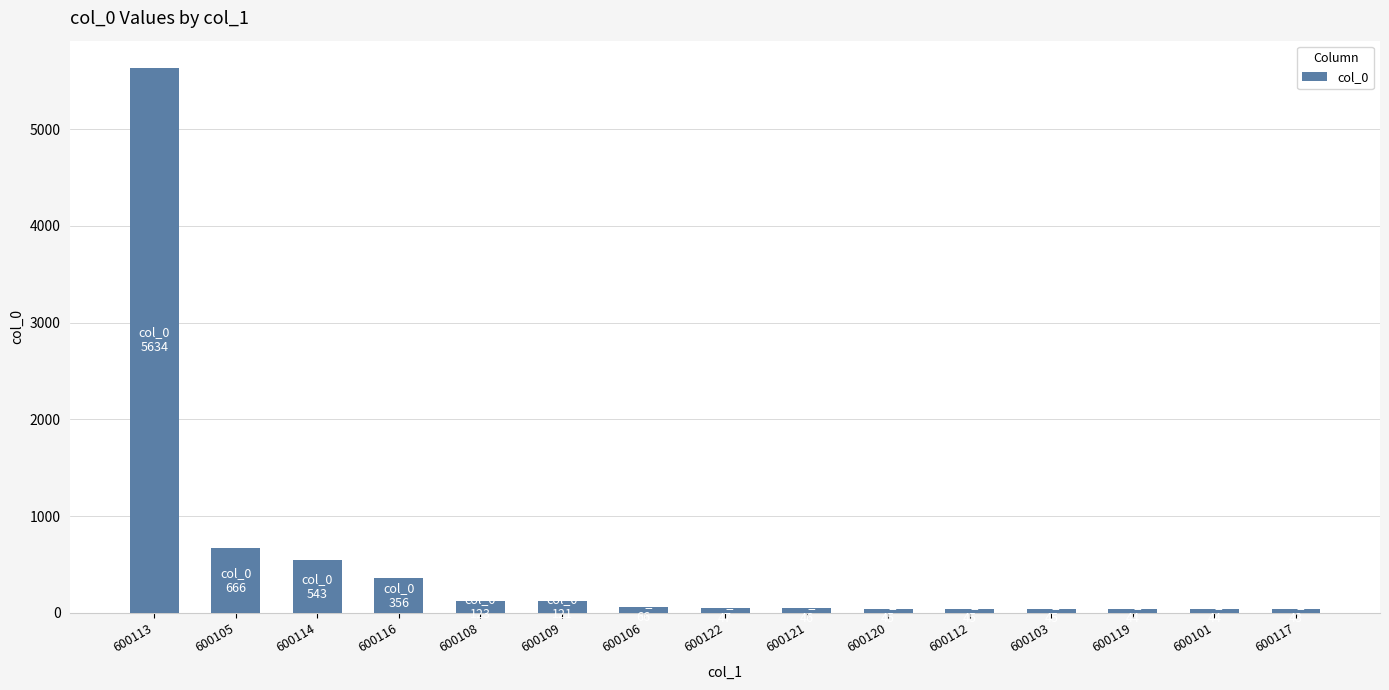

What is the maximum value shown in the chart?

5634